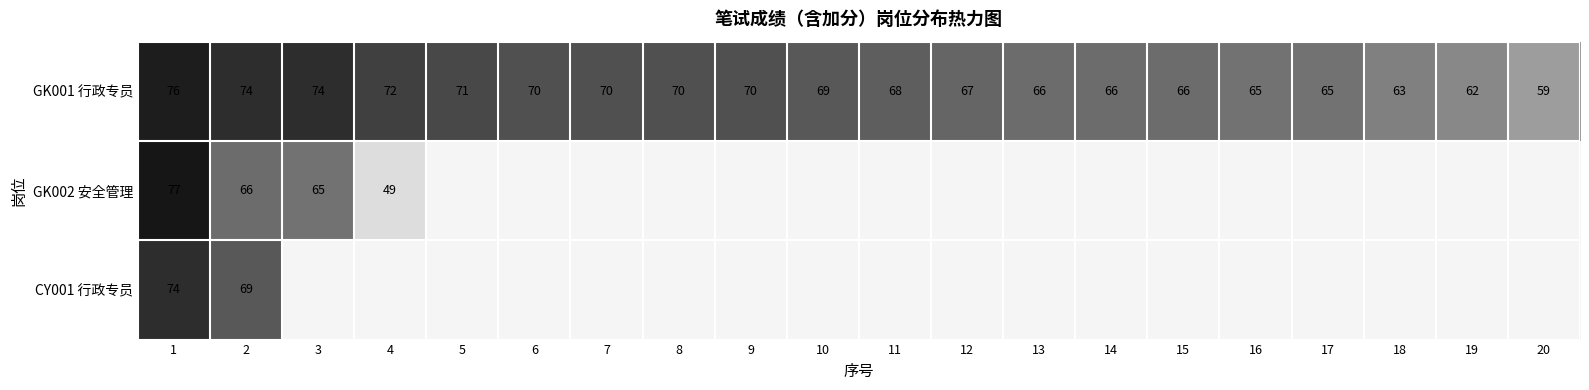

What is the difference between the maximum and minimum values in the GK001 行政专员 series?

17